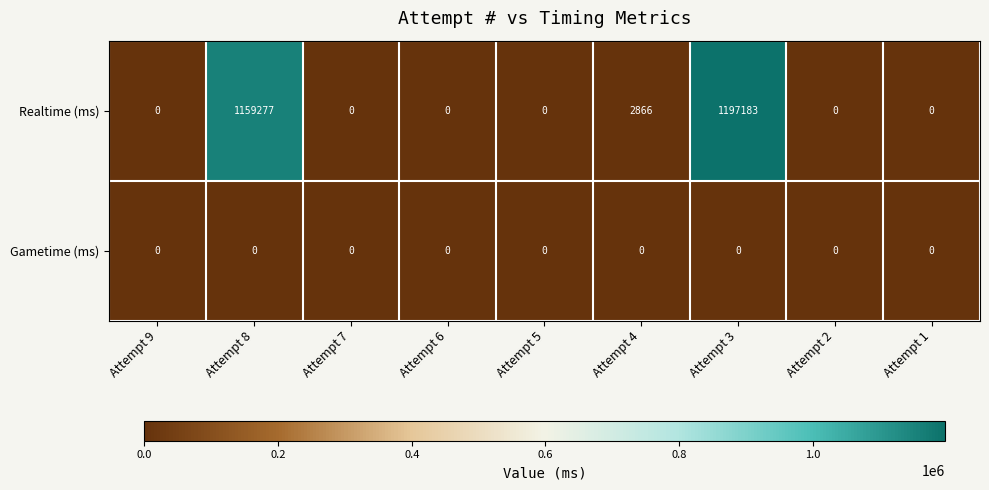

How many data points does each series have?

9